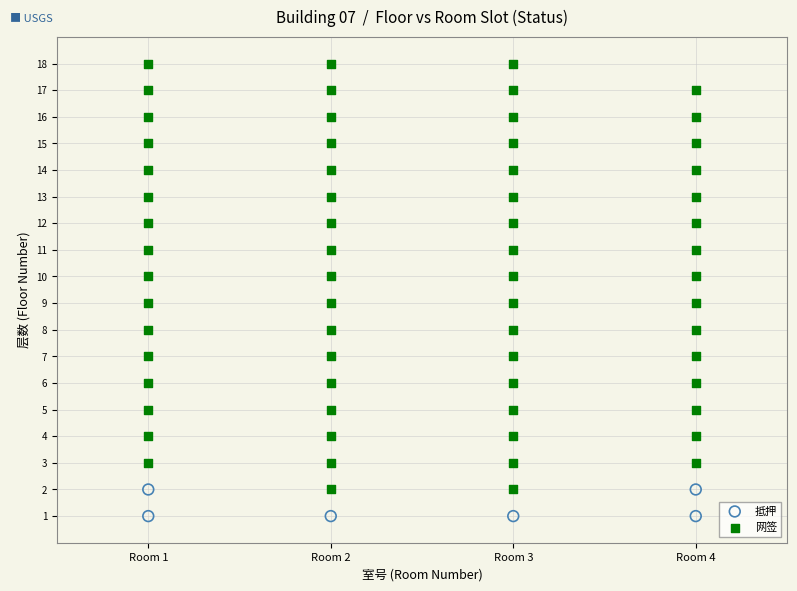

Which series reaches the maximum Y coordinate?

网签